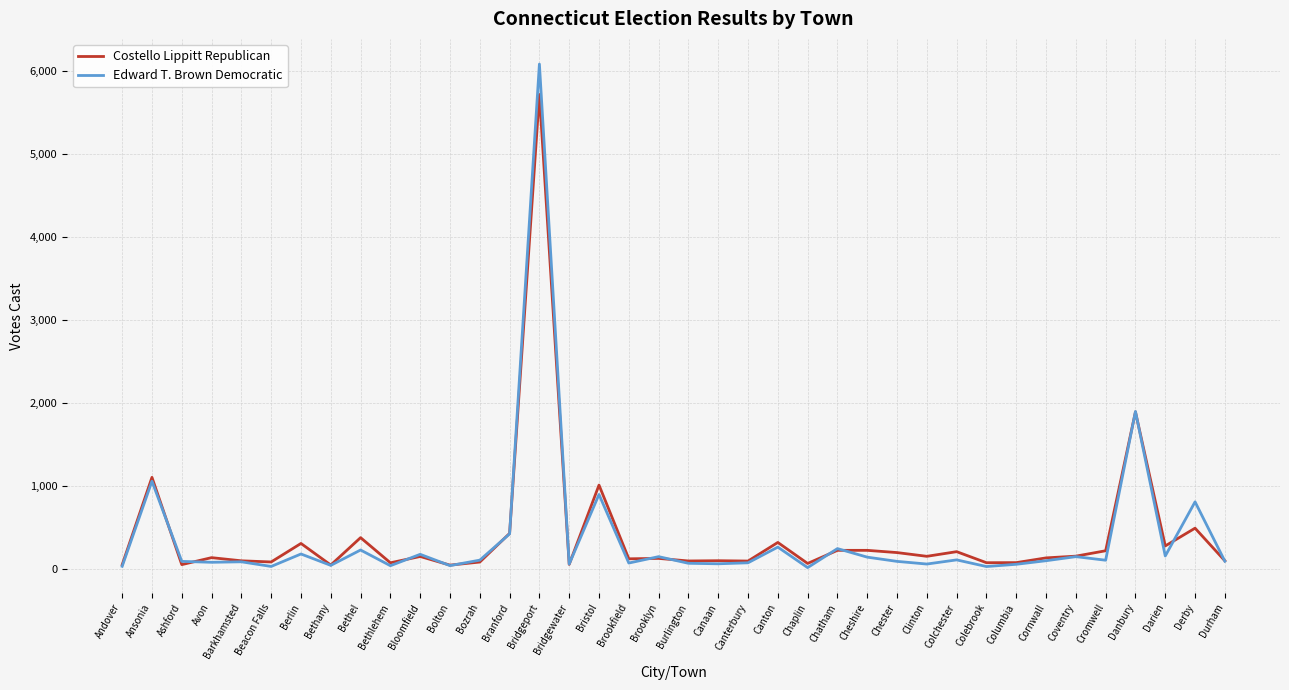

Which series has the widest spread of values?

Edward T. Brown Democratic